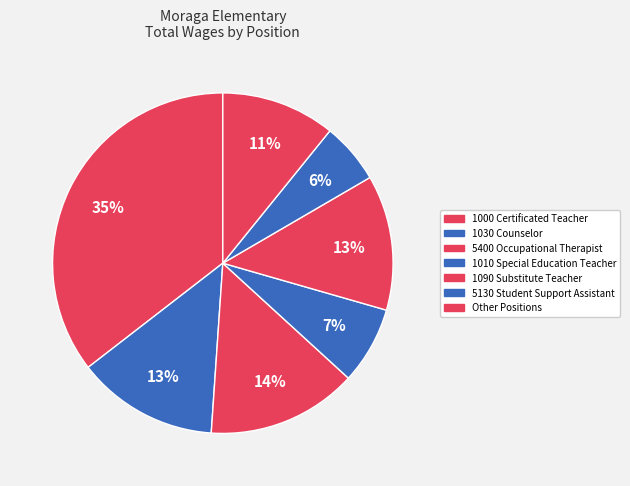

To the nearest percent, what percentage of the pie is Other Positions?

11%